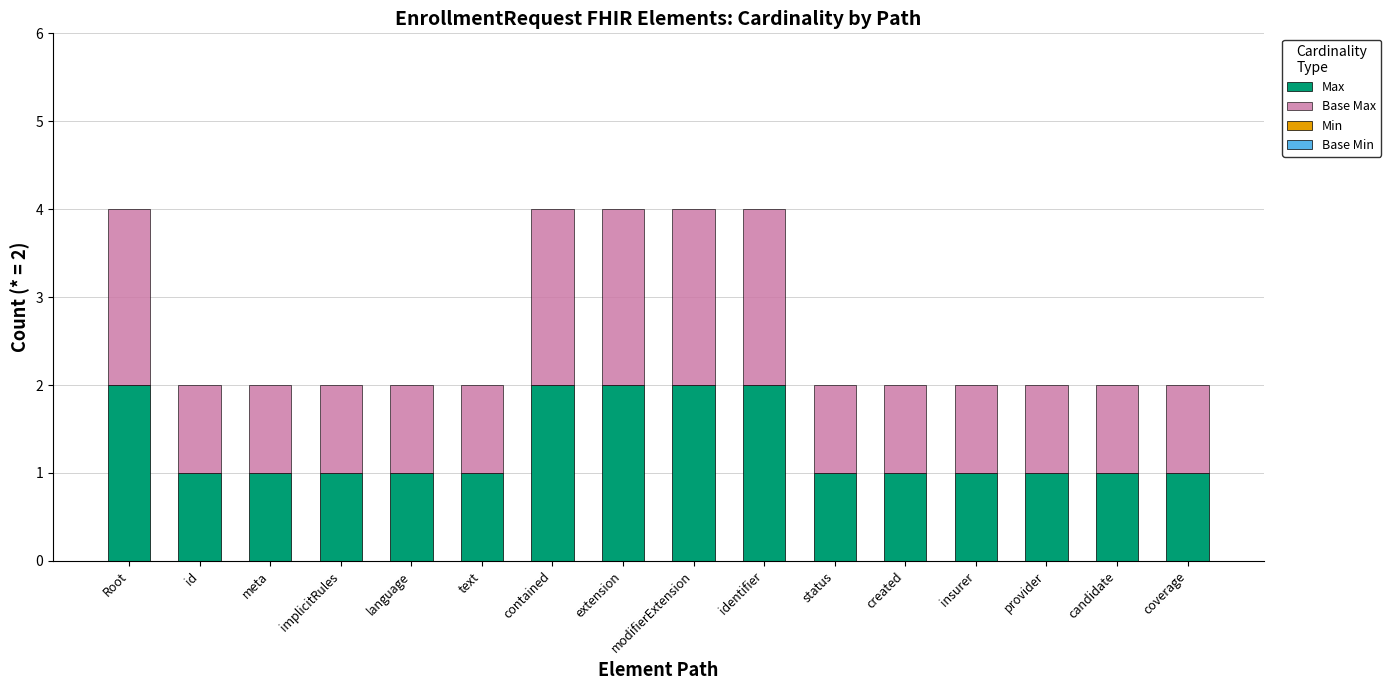

The value of Max at insurer is 0. True or false?

False